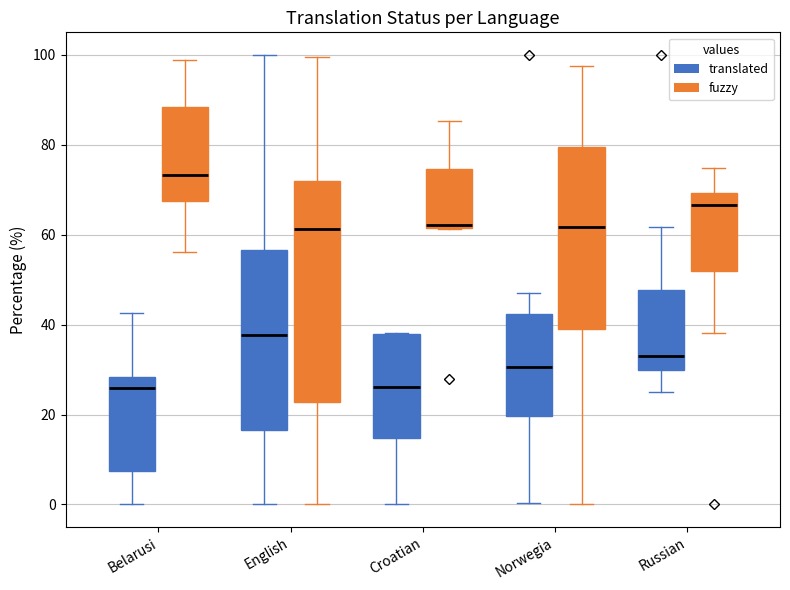

Reading left to right, read every box against the y-axis: the position of its median line, the range the box covers, and the ends of its whiskers. The values are not printed on the chart, so give them approximately, as read against the axis.

Belarusi (translated): median 26, box 8 to 28, whiskers 0 to 42
Belarusi (fuzzy): median 74, box 68 to 88, whiskers 56 to 98
English (translated): median 38, box 16 to 56, whiskers 0 to 100
English (fuzzy): median 62, box 22 to 72, whiskers 0 to 100
Croatian (translated): median 26, box 14 to 38, whiskers 0 to 38
Croatian (fuzzy): median 62 (just above the box's lower edge), box 62 to 74, whiskers 62 to 86
Norwegia (translated): median 30, box 20 to 42, whiskers 0 to 48
Norwegia (fuzzy): median 62, box 40 to 80, whiskers 0 to 98
Russian (translated): median 34, box 30 to 48, whiskers 26 to 62
Russian (fuzzy): median 66, box 52 to 70, whiskers 38 to 74